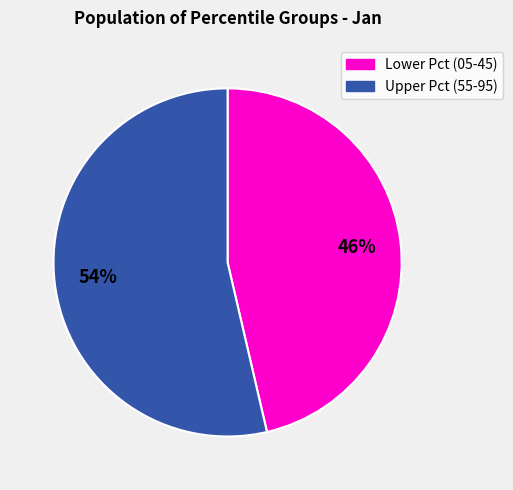

To the nearest percent, what is the average slice percentage?

50%